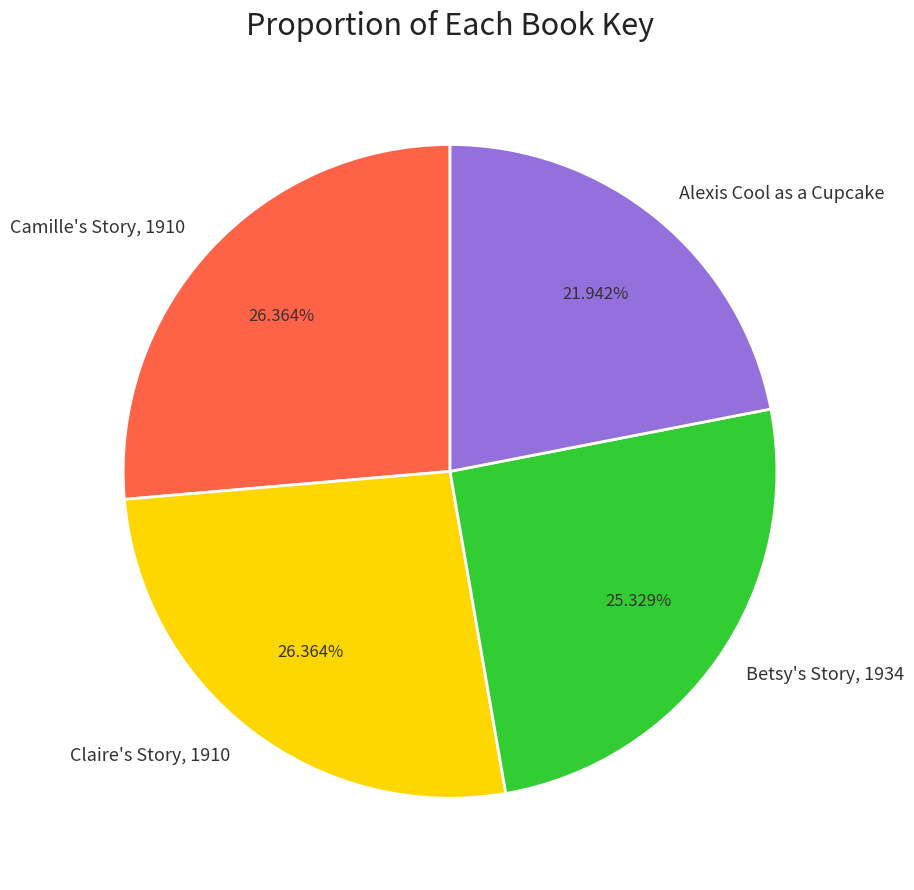

Which slice is the smallest?

Alexis Cool as a Cupcake